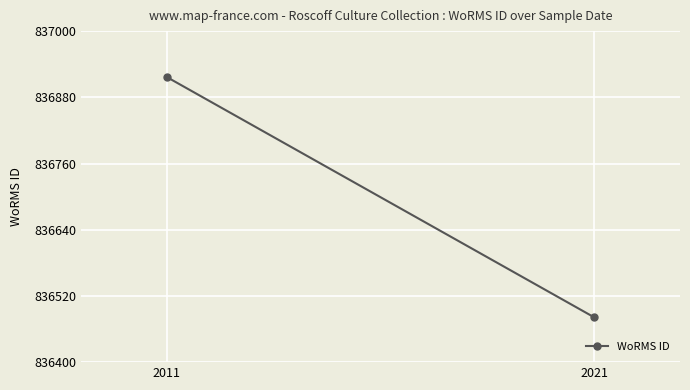

What is the approximate value at 2021, to the nearest 5?

836480